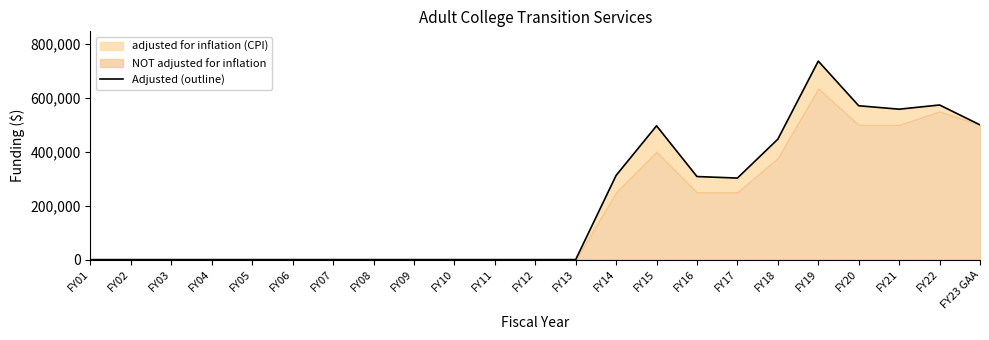

Rank the categories by value from highest to lowest.

FY19, FY22, FY20, FY21, FY23 GAA, FY15, FY18, FY14, FY16, FY17, FY01, FY02, FY03, FY04, FY05, FY06, FY07, FY08, FY09, FY10, FY11, FY12, FY13